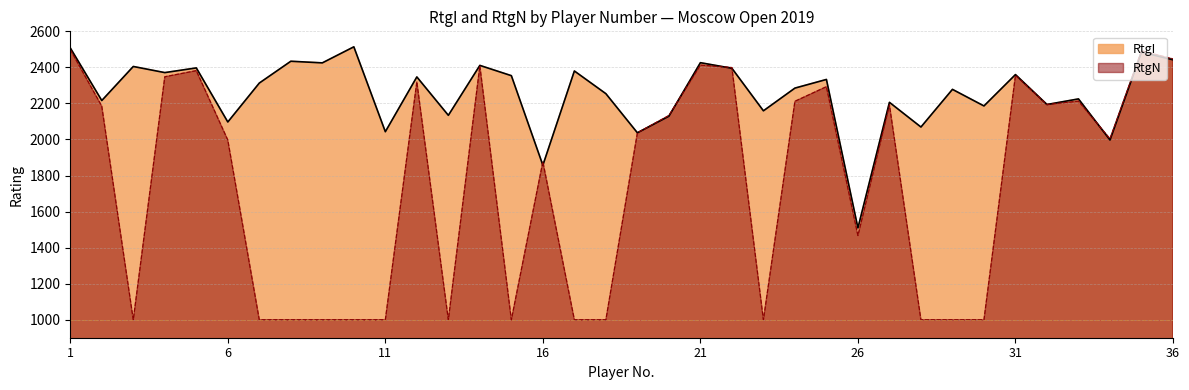

At which category does RtgI reach its first local peak?

3